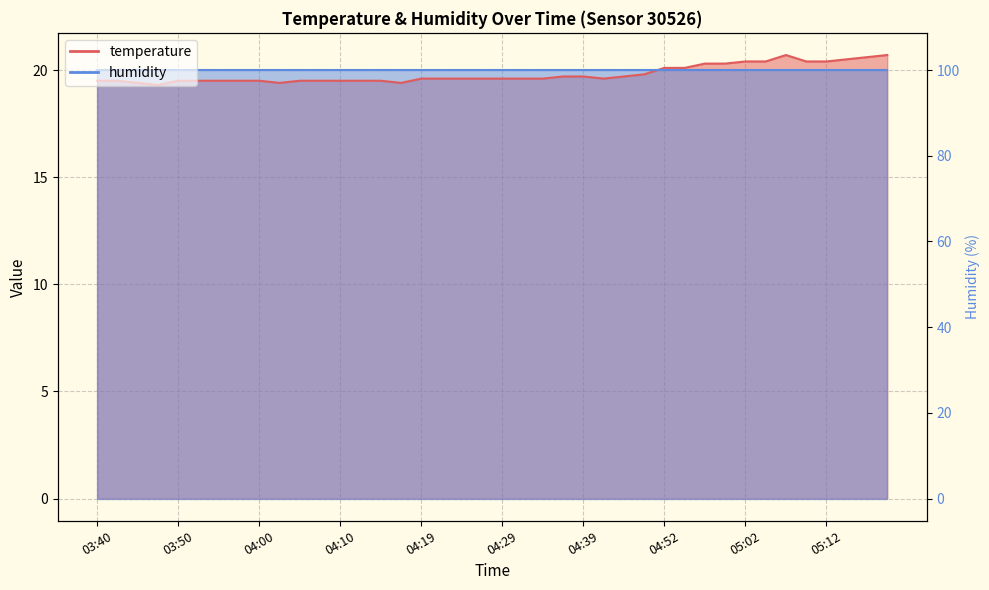

What is the label of the 14th point from the left?

04:12